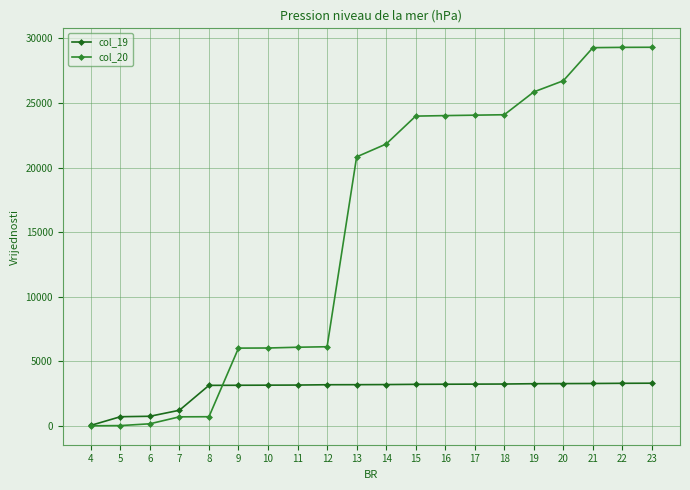

What is the total value across all series at 10?

9204